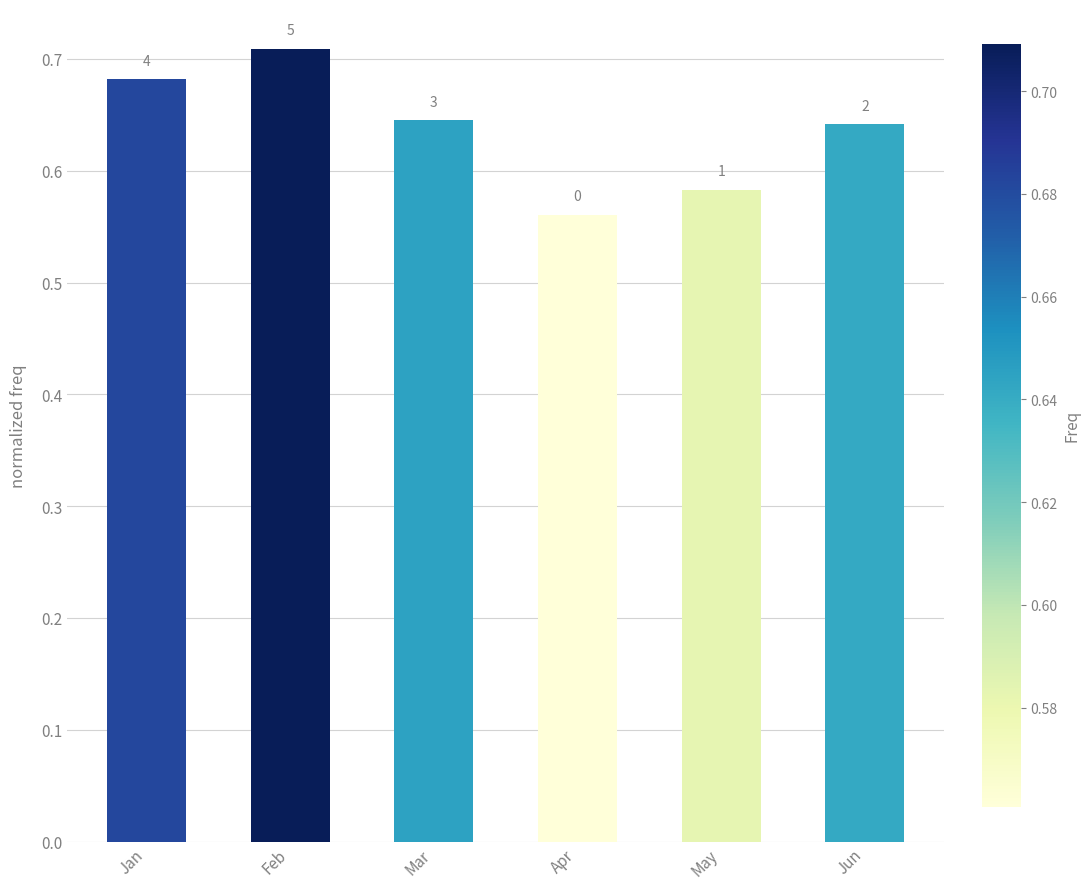

What is the value of the 5th bar from the left?

0.6